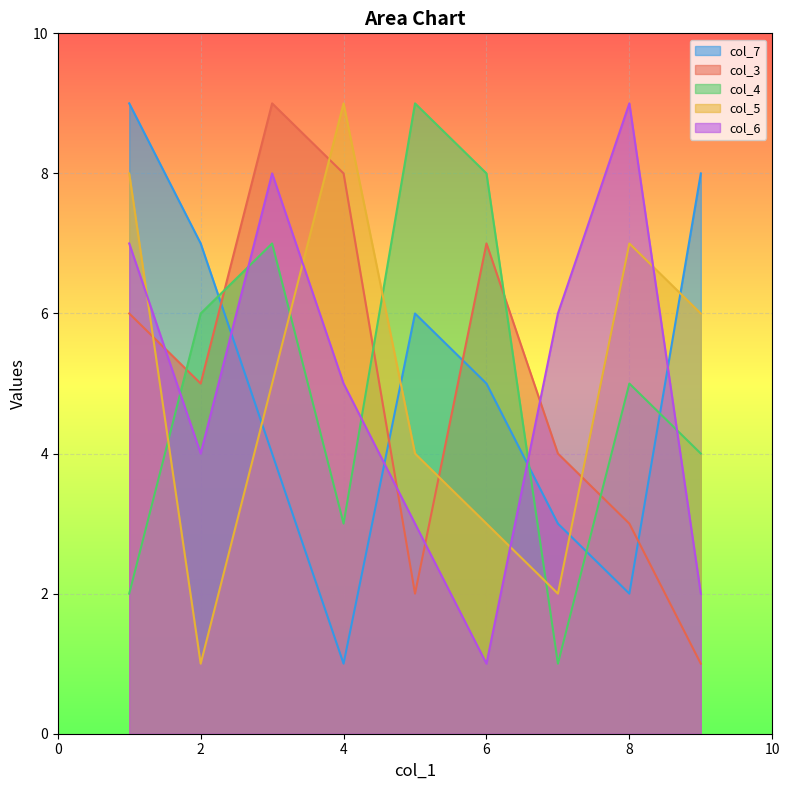

Which label corresponds to the smallest value in the chart?

4